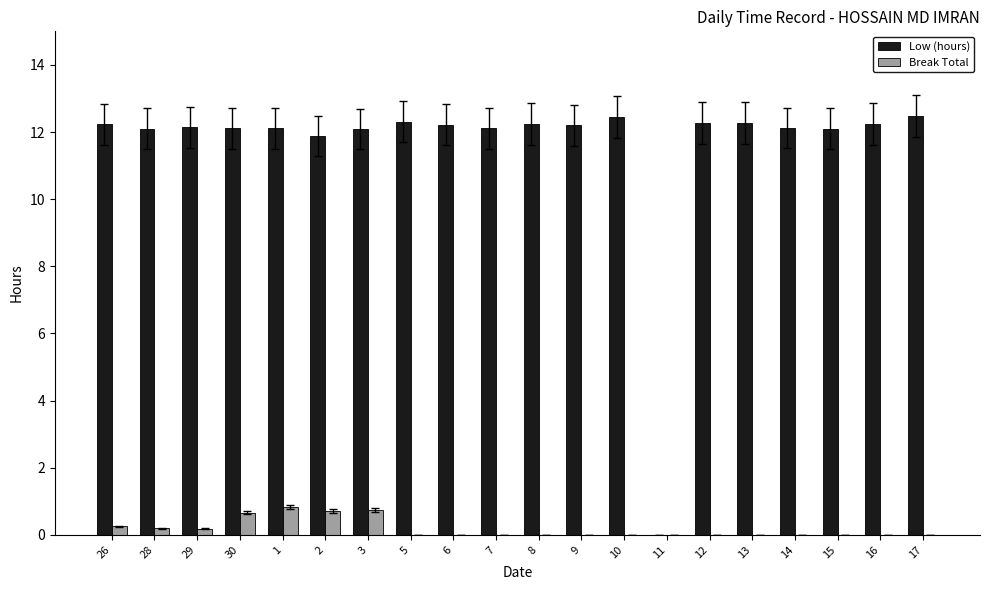

What is the highest value of the Low (hours) series?

12.5